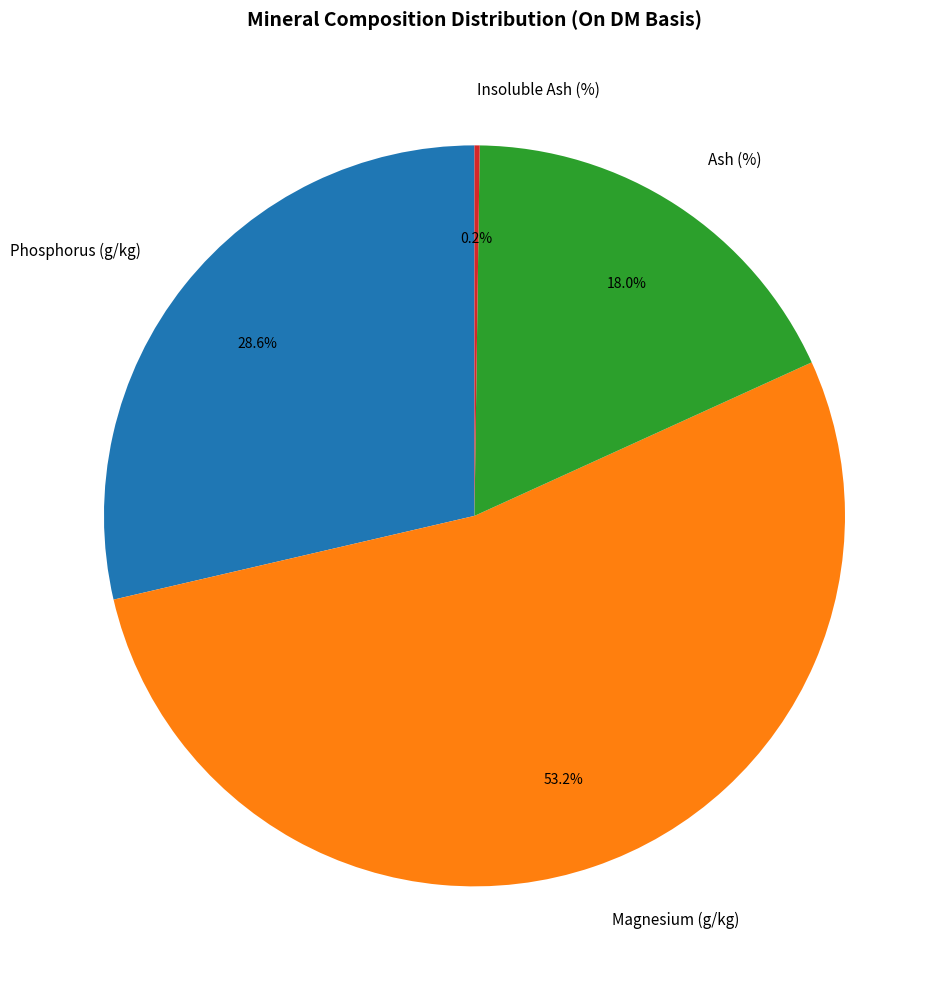

What is the ratio of the value at Magnesium (g/kg) to the value at Phosphorus (g/kg)?

1.9